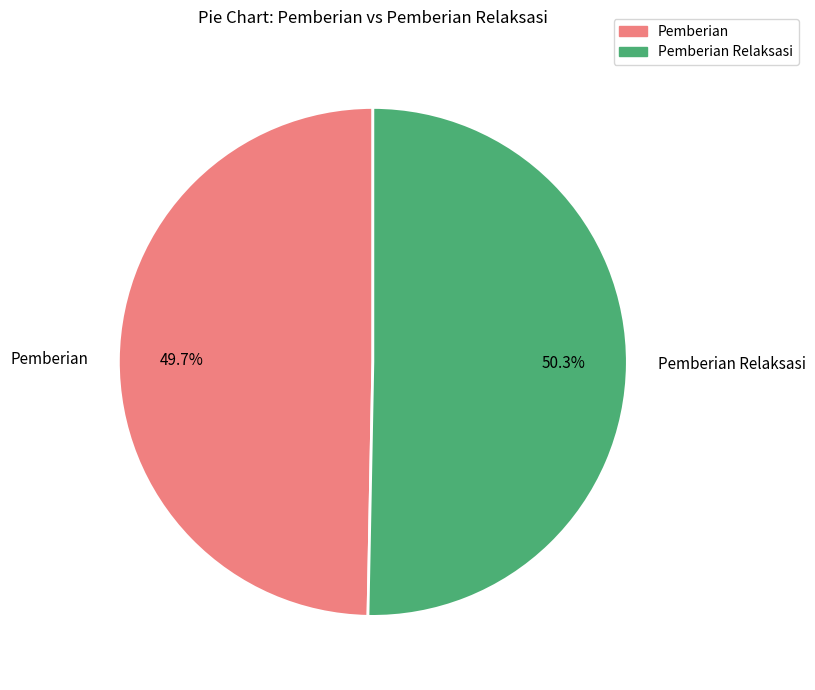

To the nearest percent, what is the average slice percentage?

50%